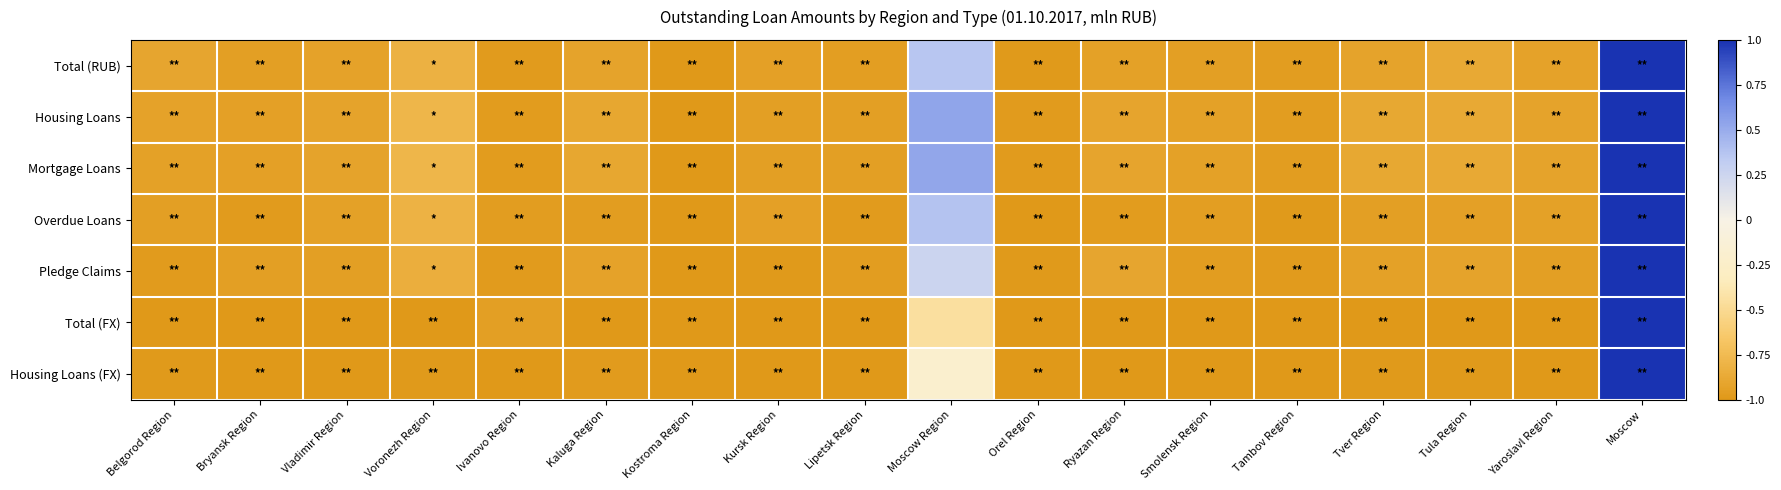

Between Bryansk Region and Ryazan Region, which series saw the biggest shift?

Pledge Claims